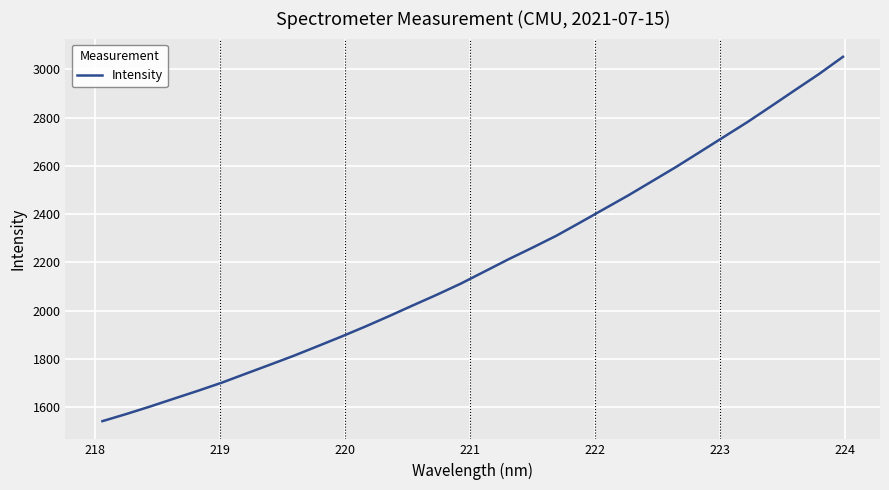

Is this an area chart (filled region under the line)?

No